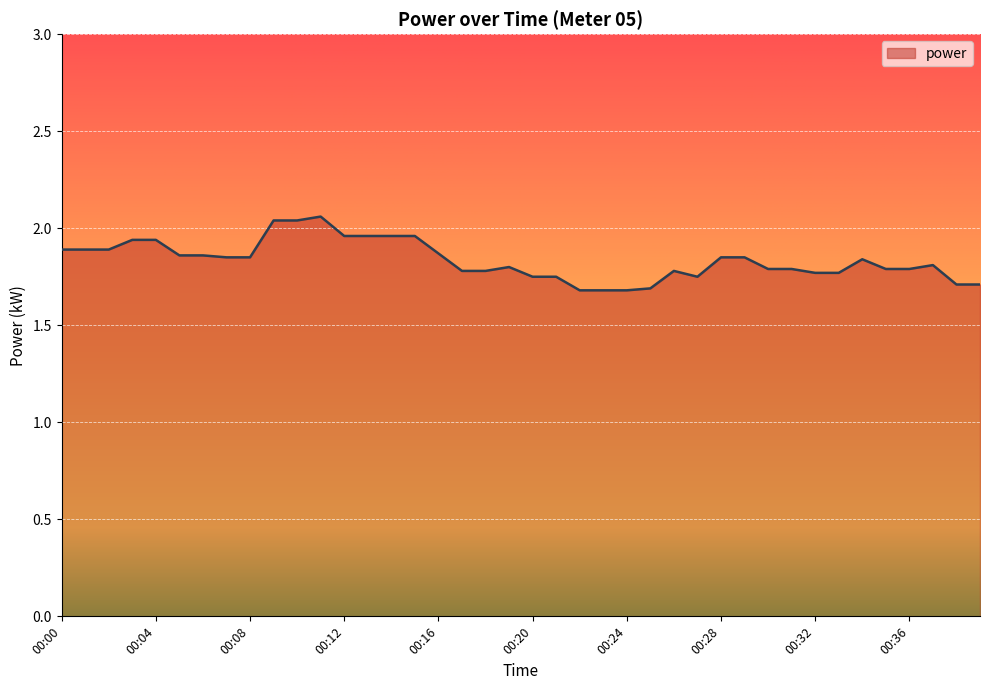

What is the difference between the maximum and minimum values?

0.4